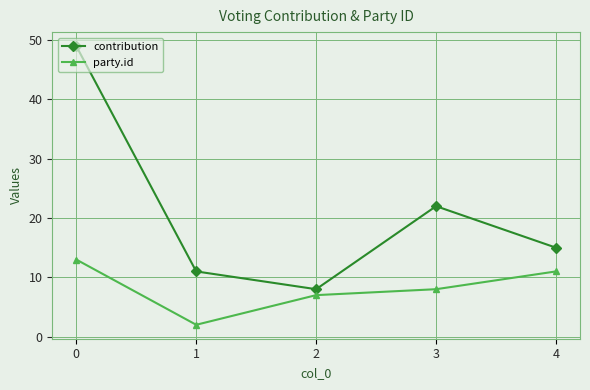

Count the number of categories in the chart.

5